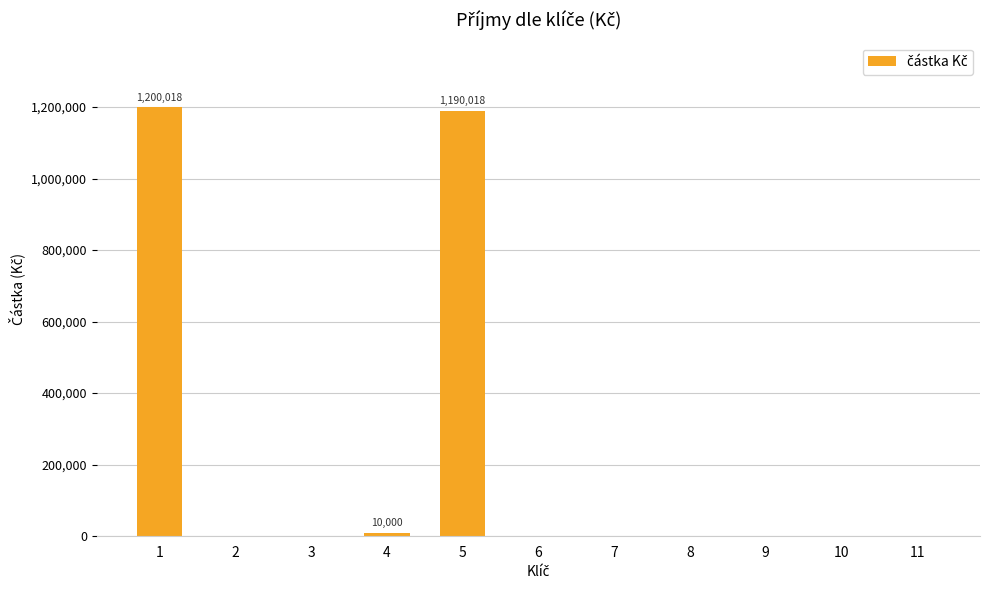

The value at 3 is -838608.1. True or false?

False